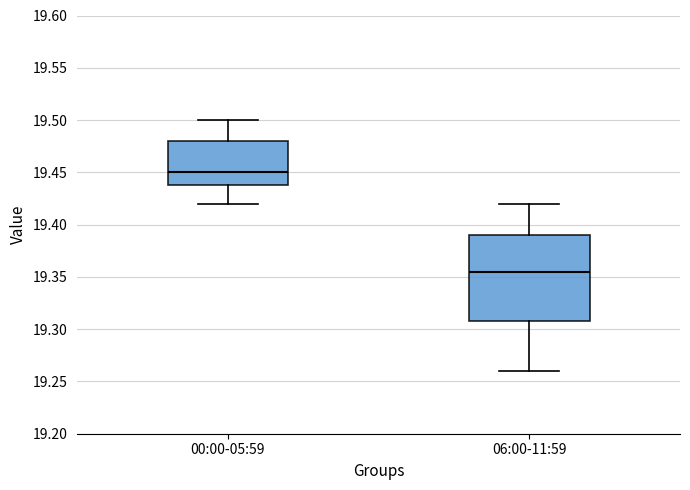

Reading left to right, read every box against the y-axis: the position of its median line, the range the box covers, and the ends of its whiskers. The values are not printed on the chart, so give them approximately, as read against the axis.

00:00-05:59: median 19.450, box 19.440 to 19.480, whiskers 19.420 to 19.500
06:00-11:59: median 19.355, box 19.310 to 19.390, whiskers 19.260 to 19.420